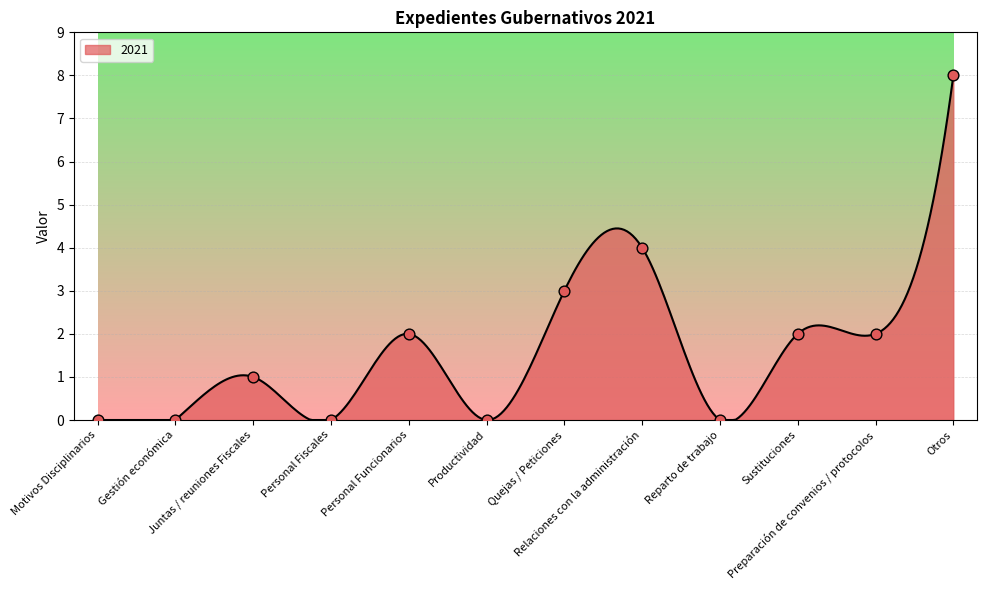

What is the change in value from Juntas / reuniones Fiscales to Quejas / Peticiones?

+2